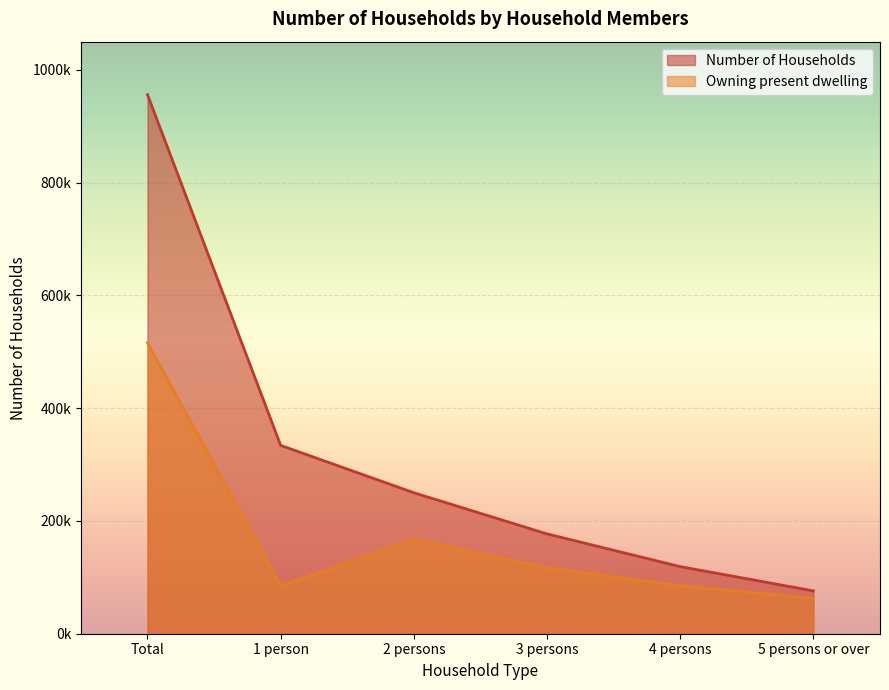

List the series in order of their overall mean, lowest first.

Owning present dwelling, Number of Households